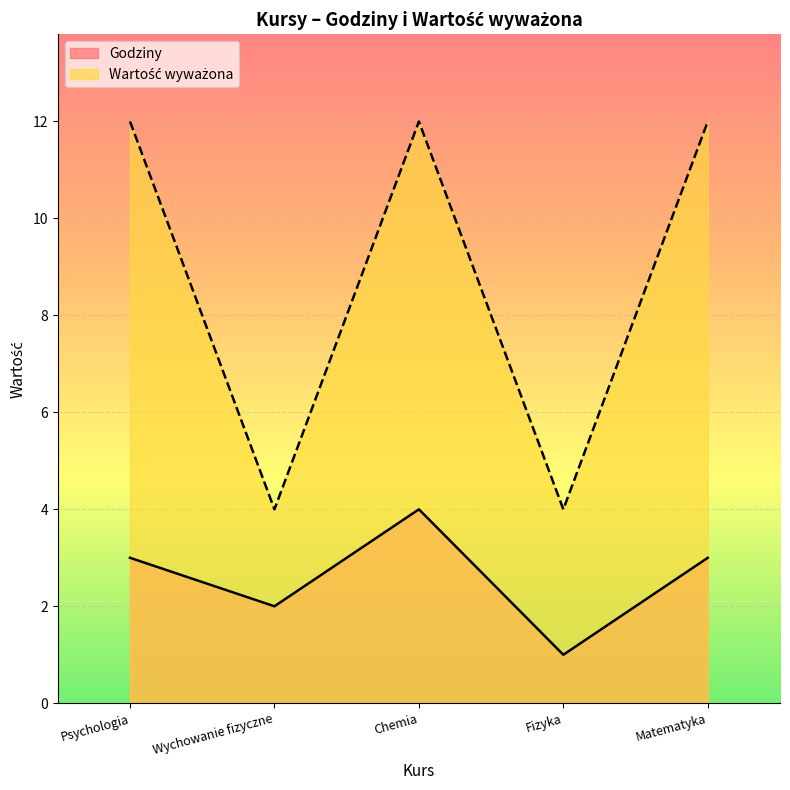

What is the difference between the Godziny values at Chemia and Wychowanie fizyczne?

2